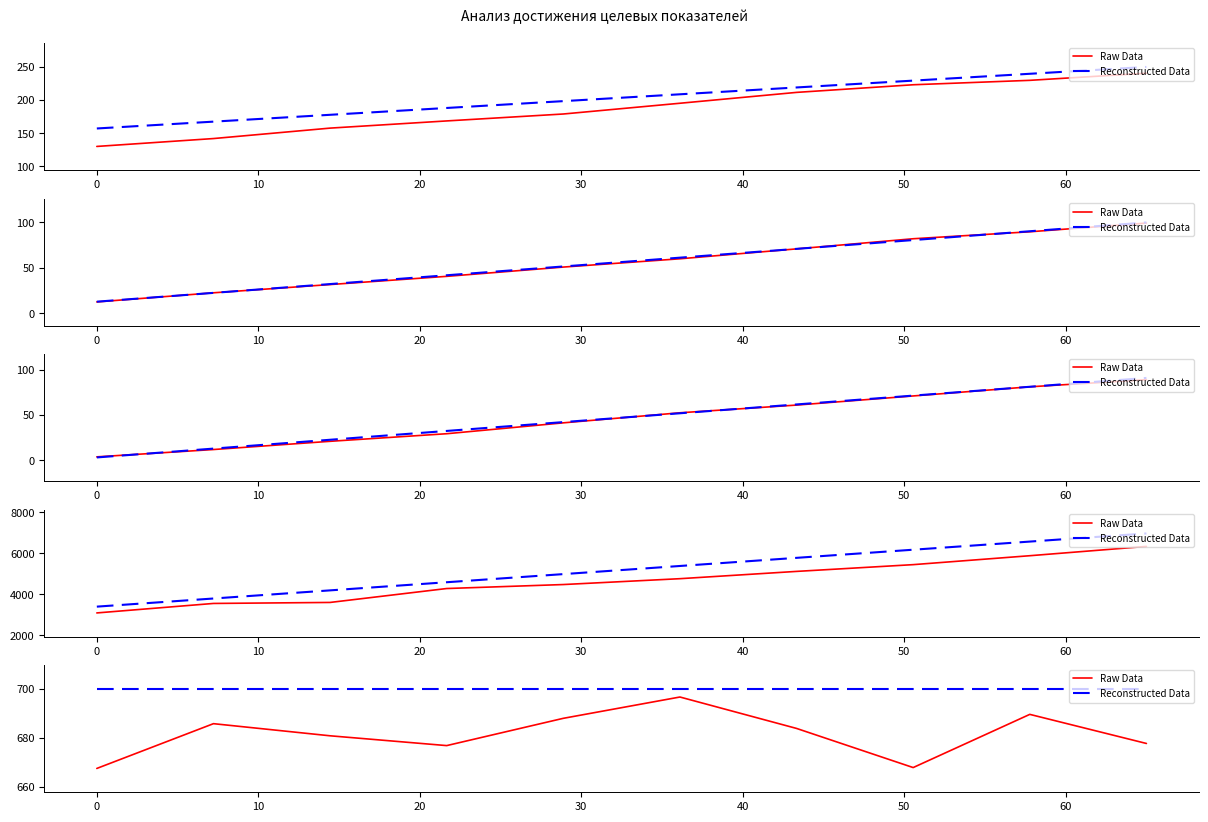

Rank the series at 20 from highest to lowest value.

Reconstructed Data, Raw Data